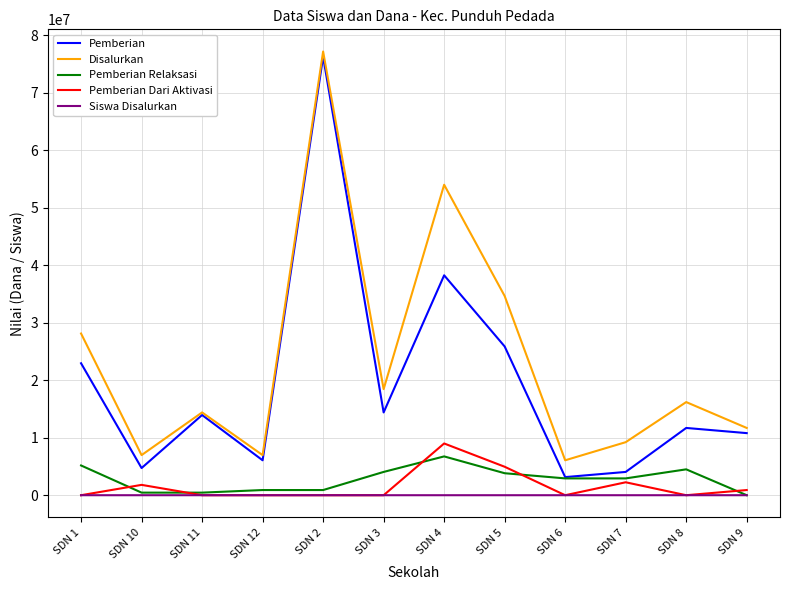

The value of Disalurkan at SDN 9 is 11700000. True or false?

True